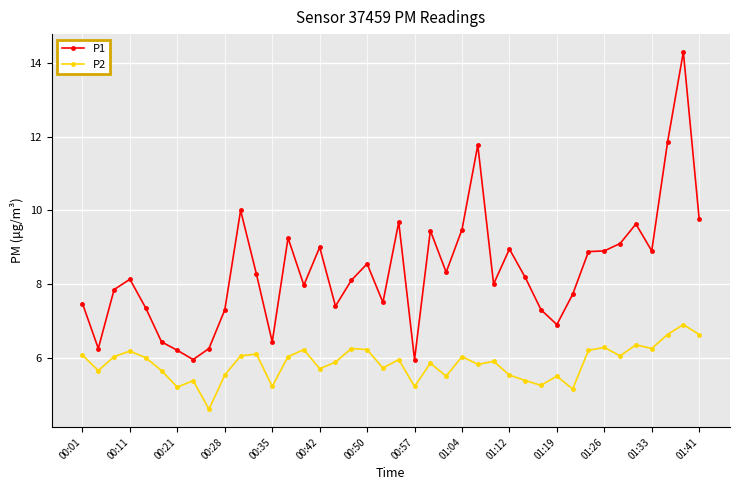

True or false: P2 and P1 intersect in this chart.

False